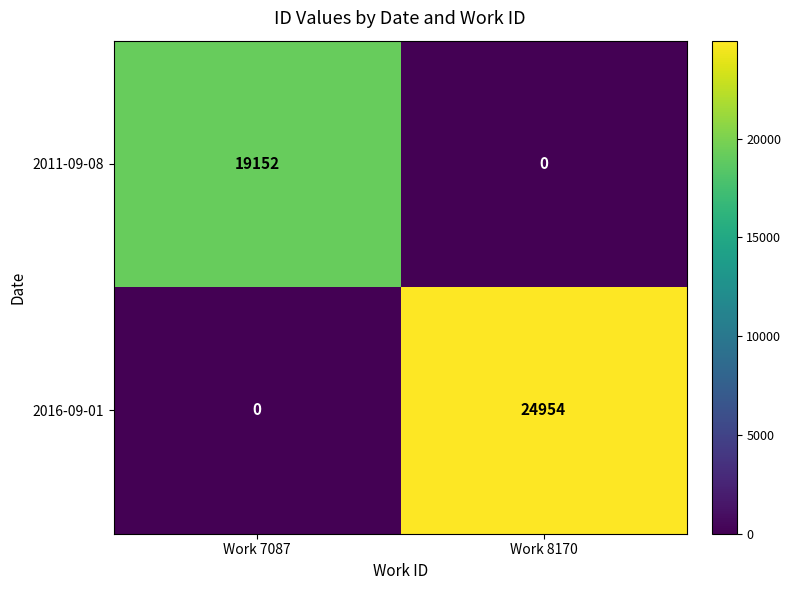

Where is 2016-09-01 nearest to the value 12477?

Work 7087